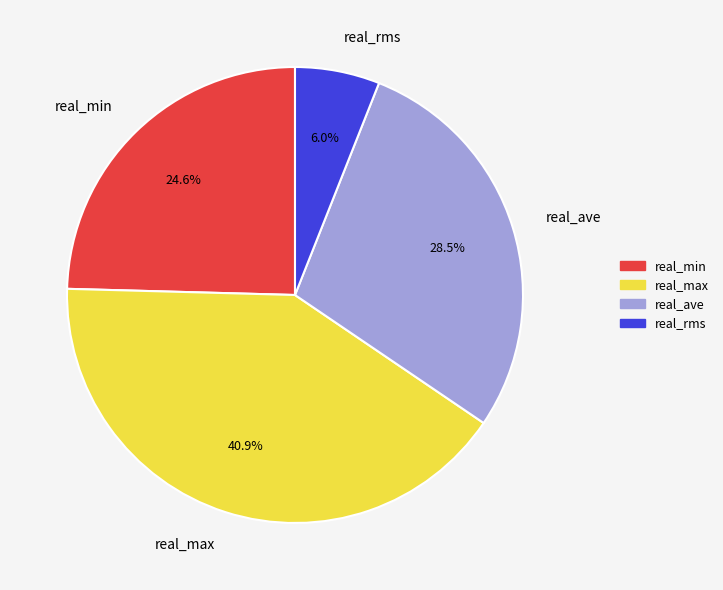

Which slice is the smallest?

real_rms